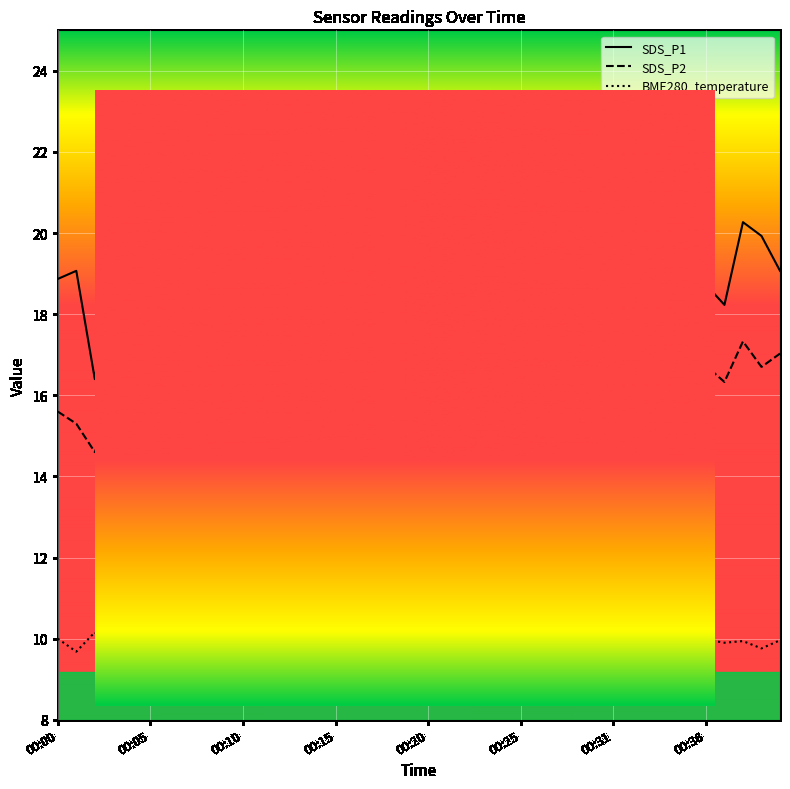

True or false: BME280_temperature and SDS_P2 intersect in this chart.

False